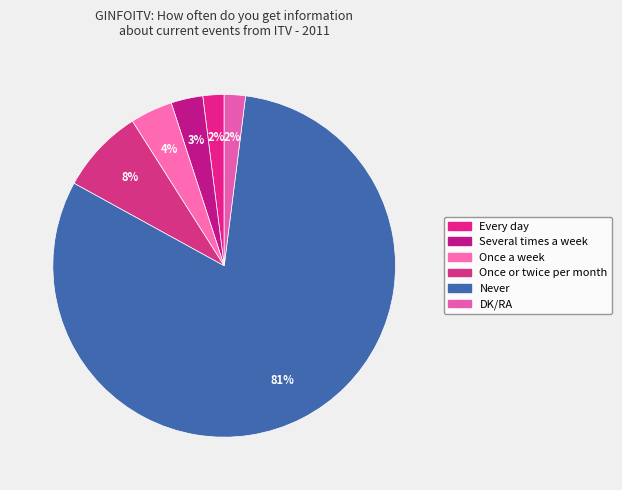

What percentage do DK/RA and Every day together represent?

4.0%